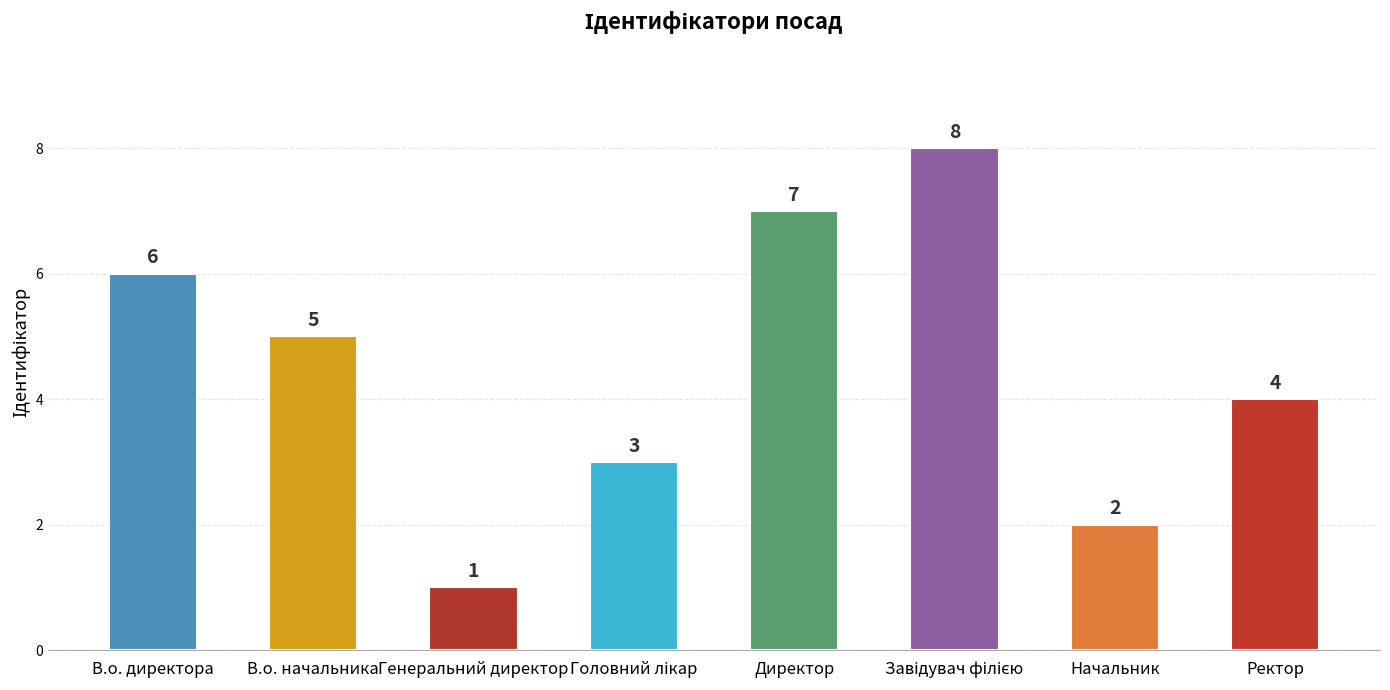

Are the bars horizontal?

No